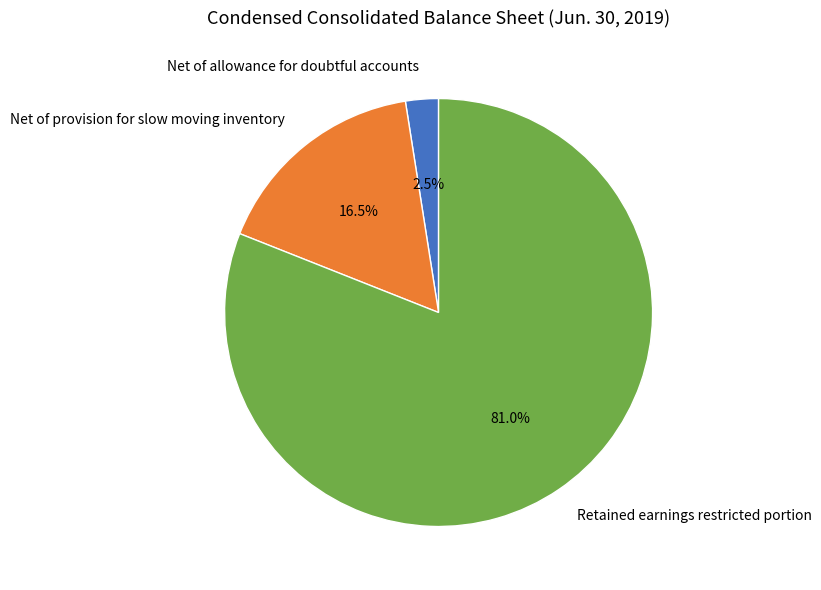

What portion of the pie excludes Retained earnings restricted portion?

19.0%